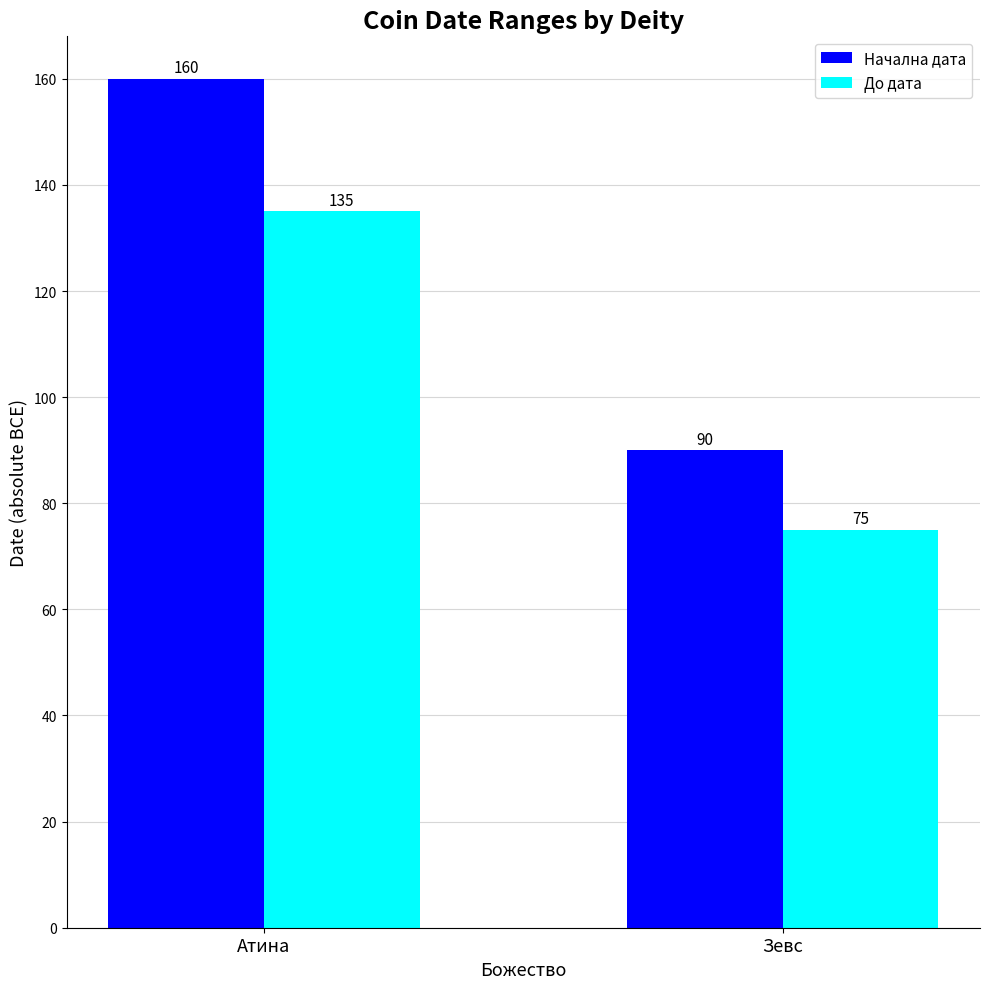

How many values in the До дата series are below 135?

1